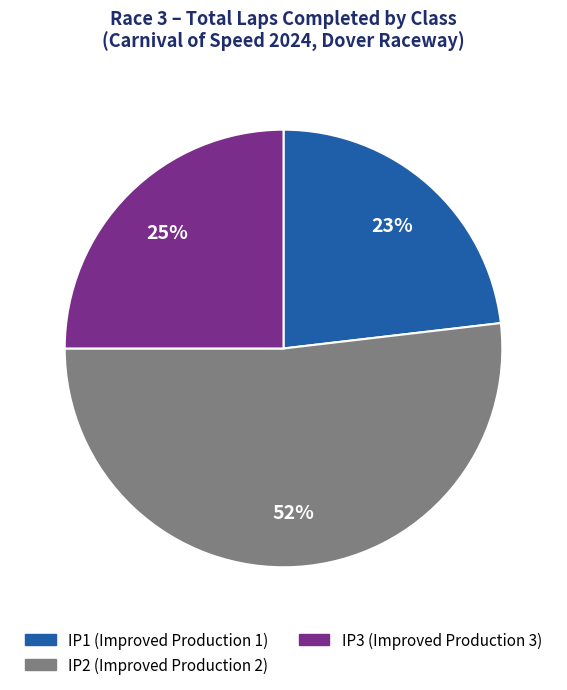

Between IP1 and IP3, which is larger?

IP3